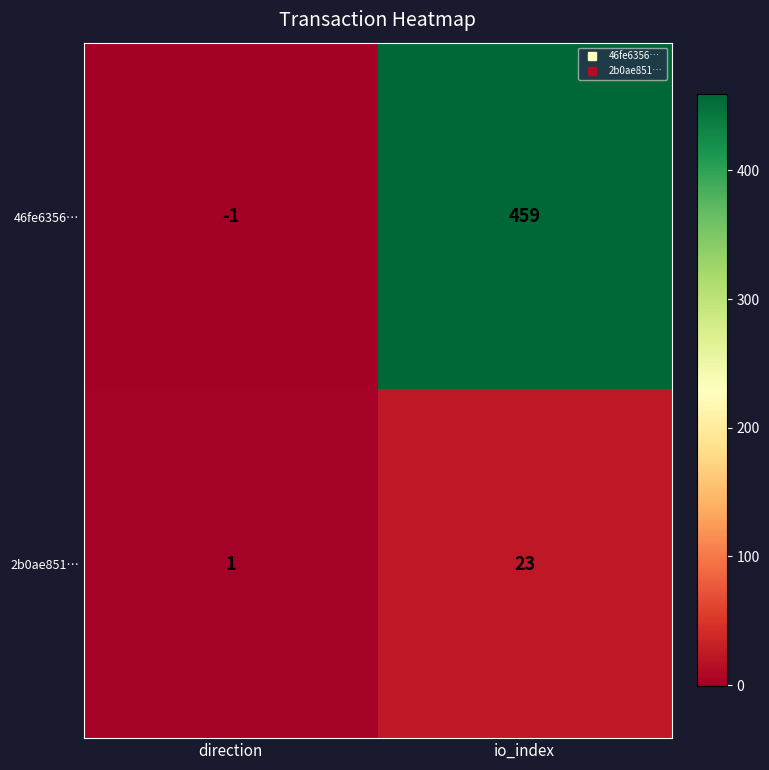

Rank the series at direction from lowest to highest value.

46fe6356…, 2b0ae851…